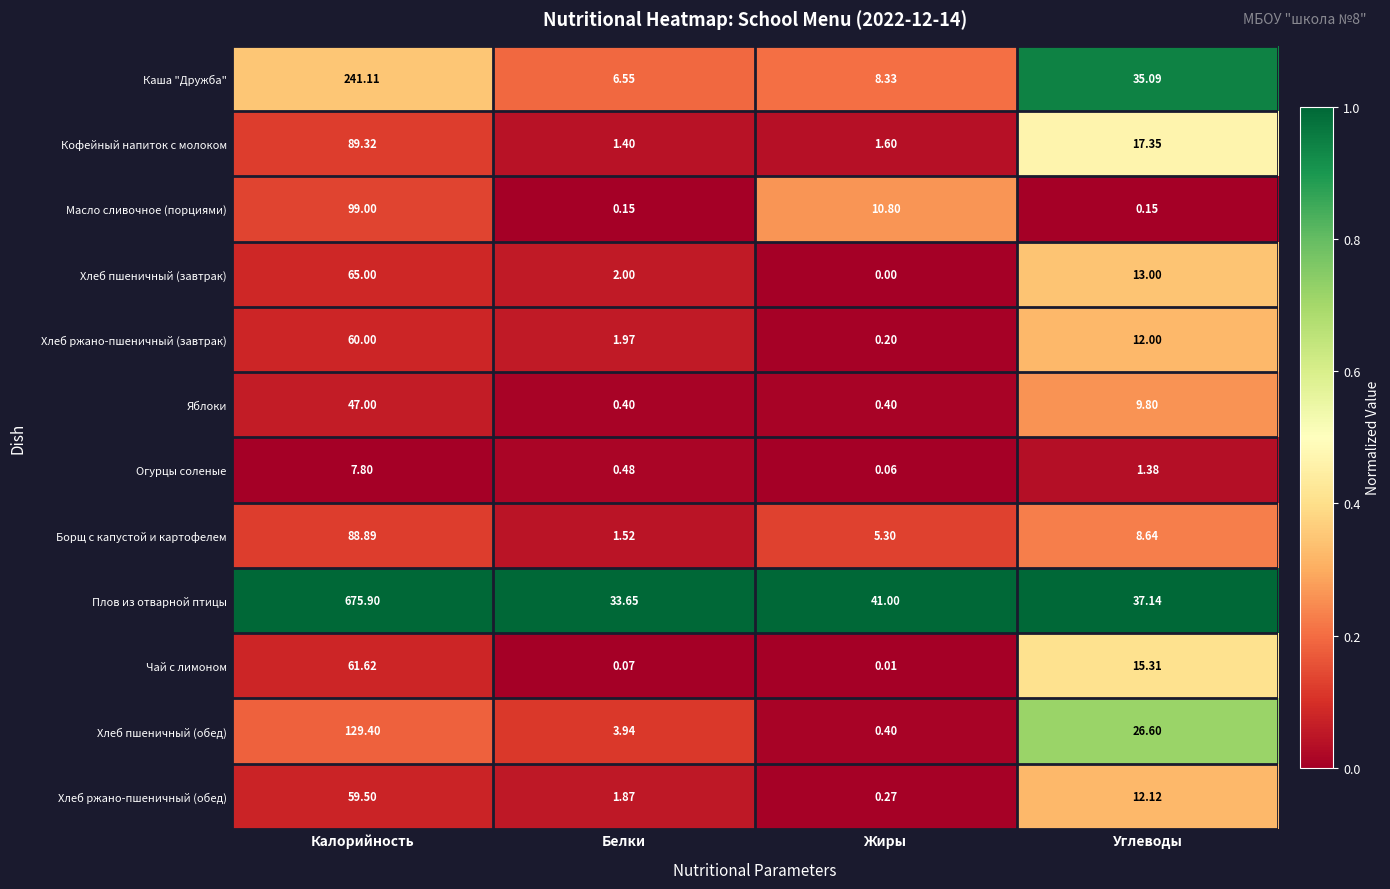

At which label does Каша "Дружба" reach its peak?

Калорийность